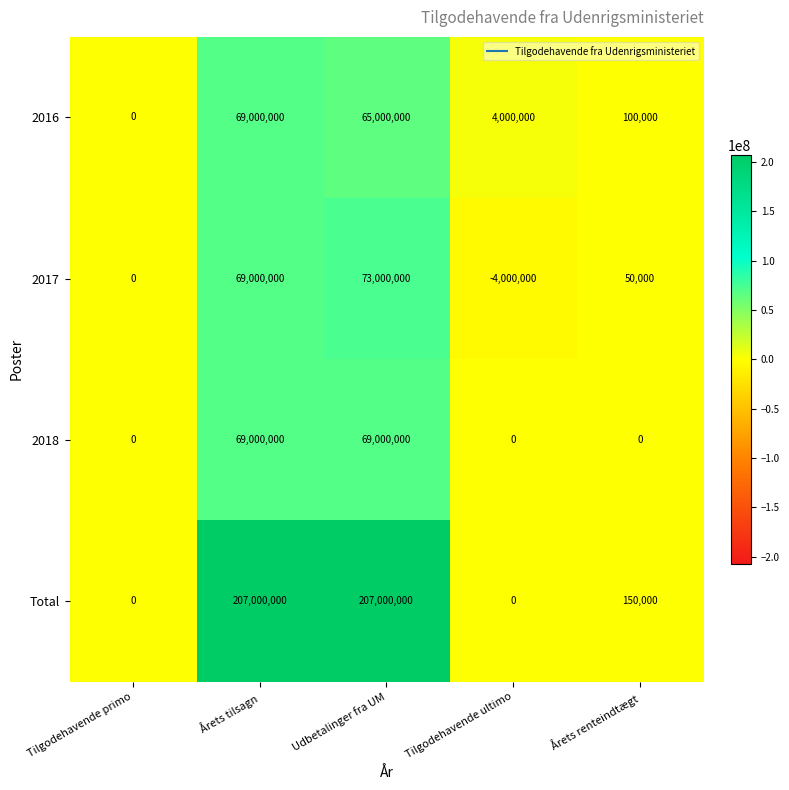

Which label corresponds to the smallest value in the chart?

Tilgodehavende ultimo